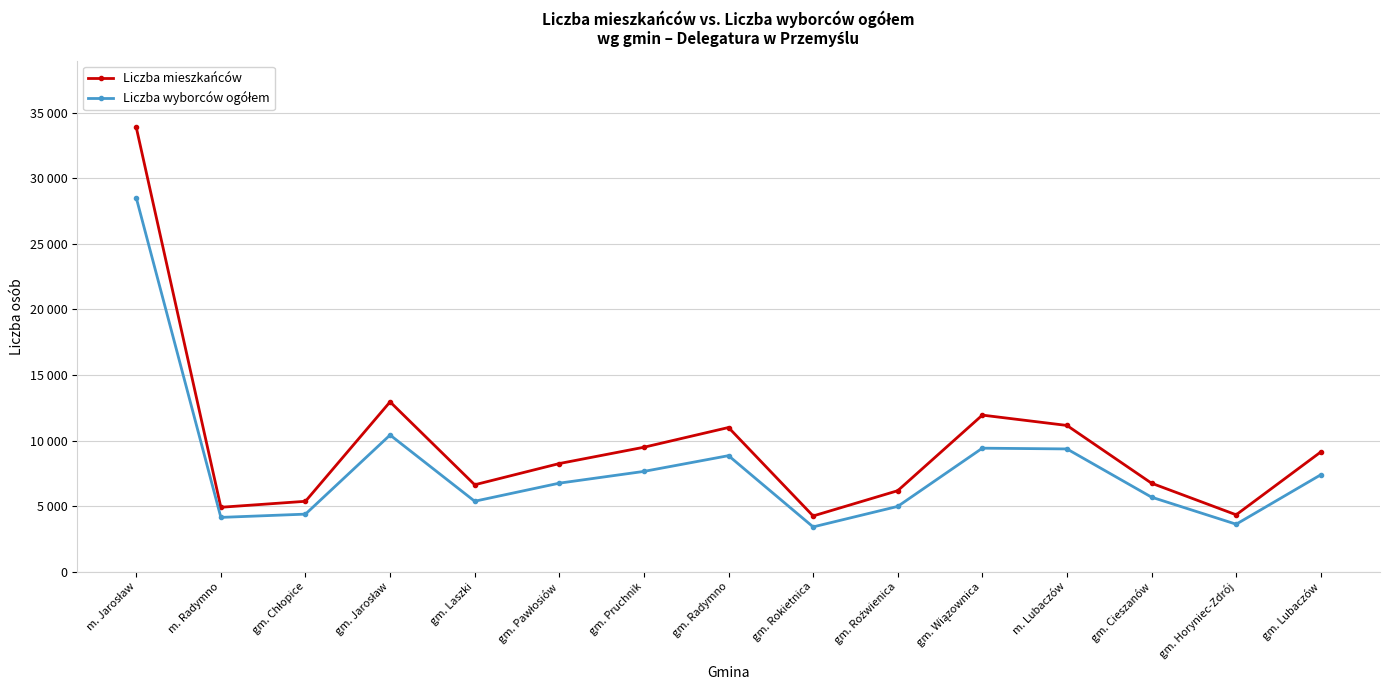

What is the difference between the Liczba mieszkańców values at gm. Chłopice and gm. Pruchnik?

4124